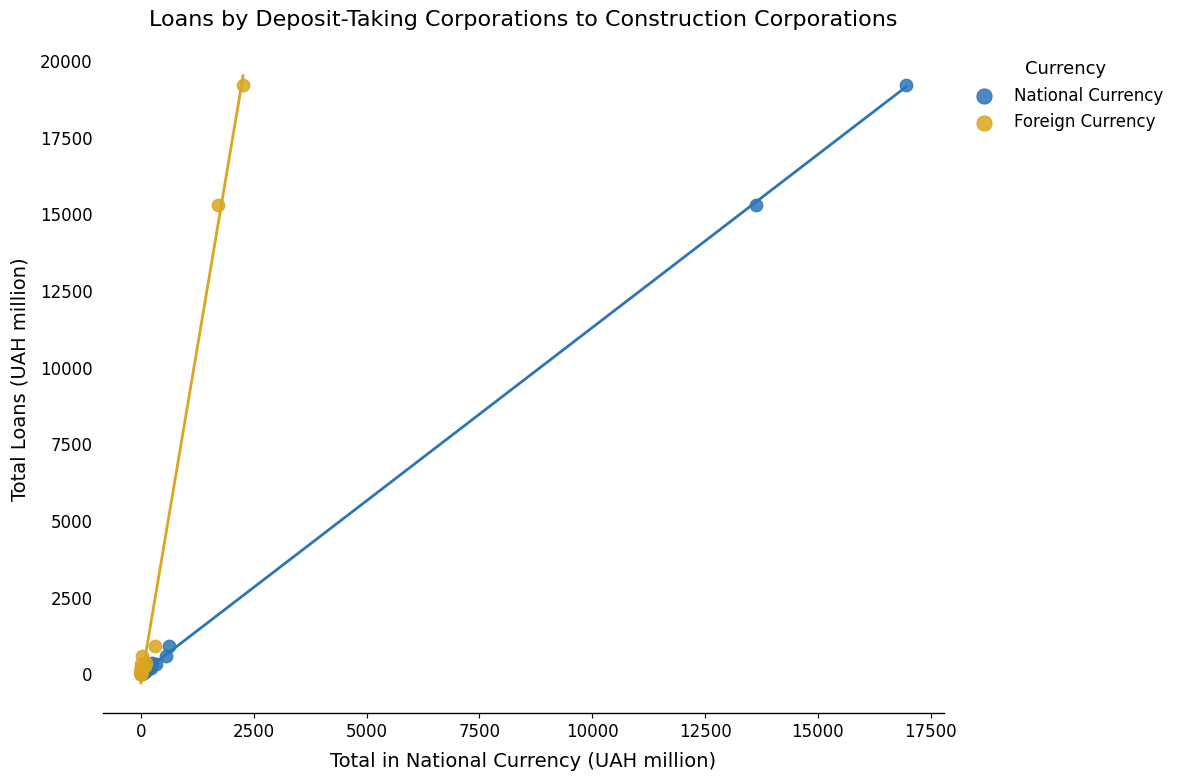

What are all the series names shown in the legend?

National Currency, Foreign Currency